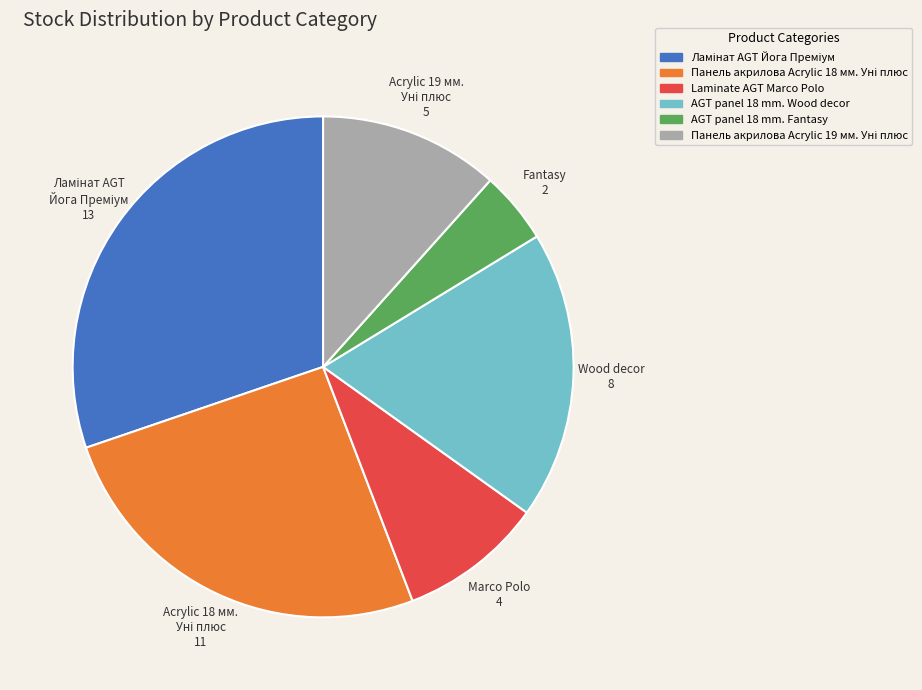

True or false: AGT panel 18 mm. Wood decor accounts for 19% of the total.

True